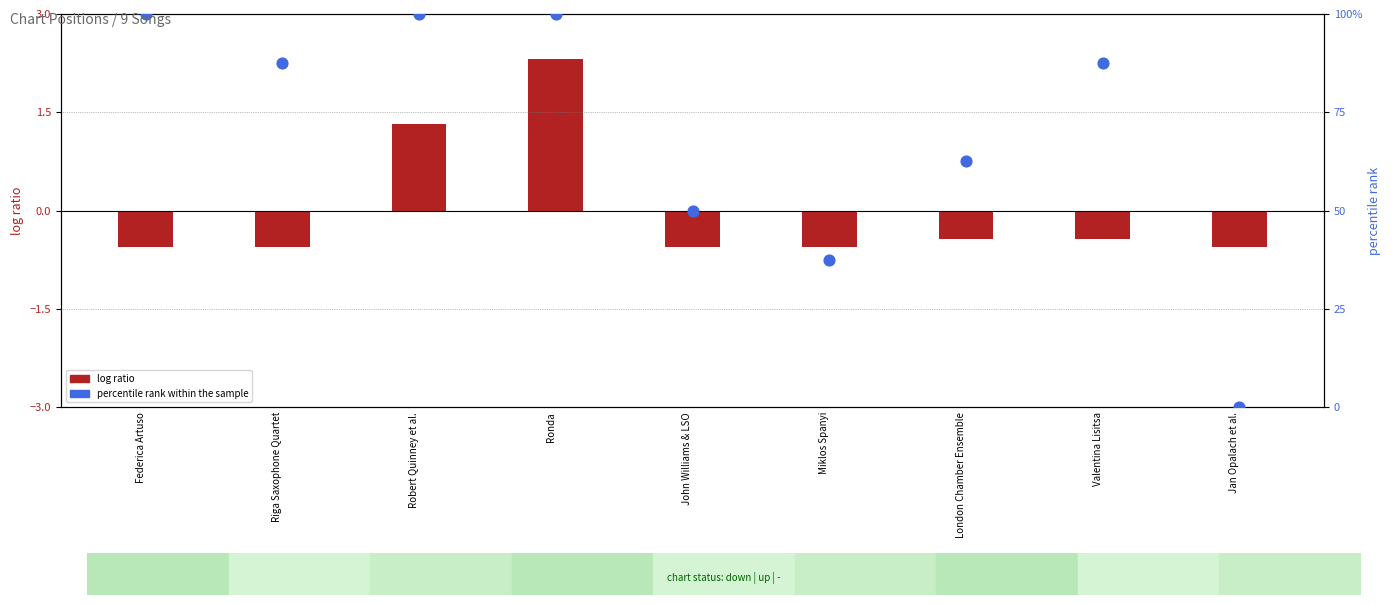

Is the value of percentile rank within the sample at Robert Quinney et al. greater than the value of log ratio (Weeks on Chart normalized) at London Chamber Ensemble?

Yes